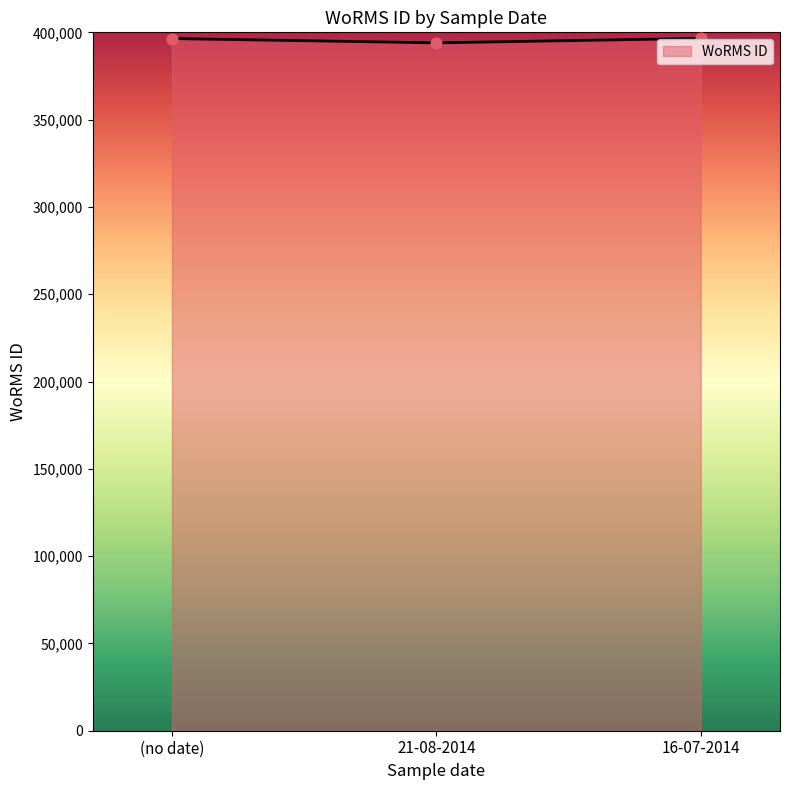

What is the ratio of the value at 16-07-2014 to the value at (no date)?

1.0